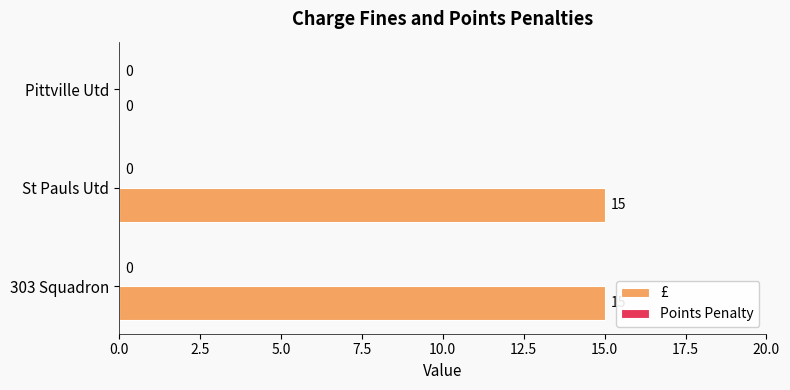

What is the sum of the values at Pittville Utd and St Pauls Utd?

15